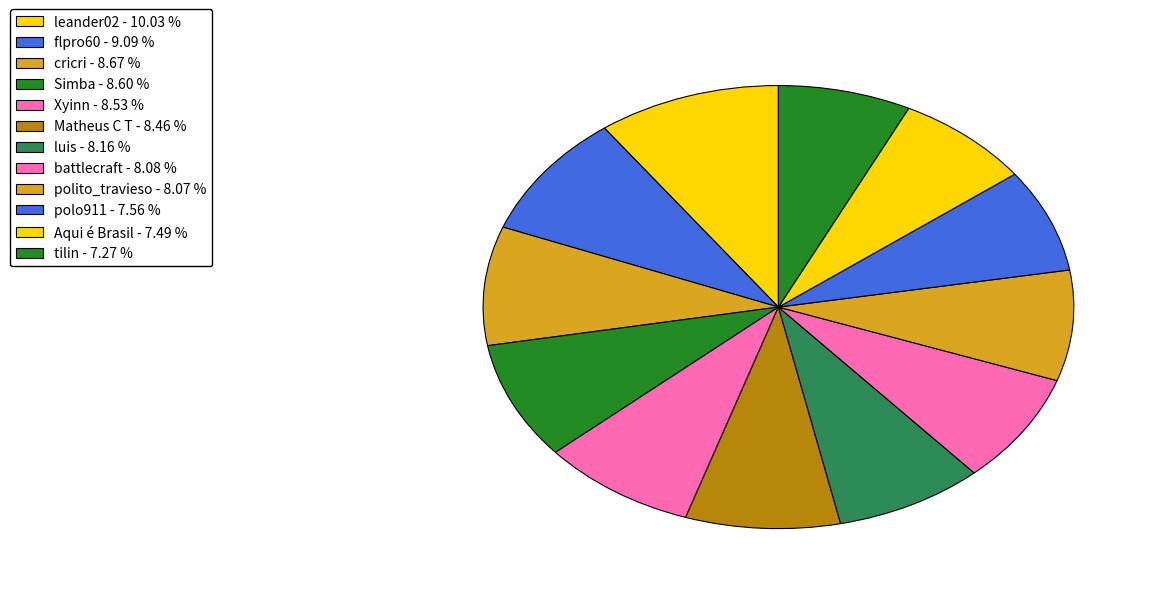

Count the number of slices in the pie.

12